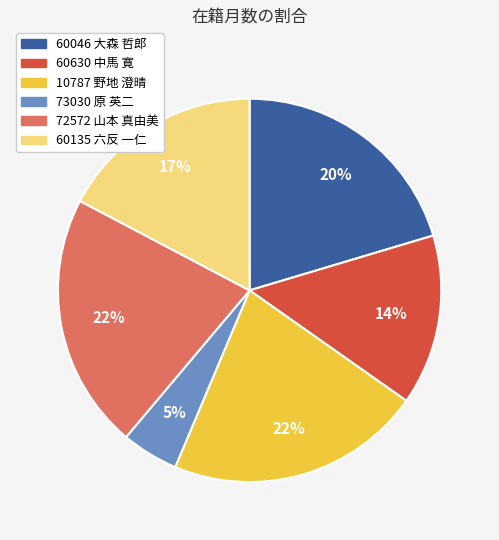

Which has a higher value, 60630 中馬 寛 or 10787 野地 澄晴?

10787 野地 澄晴